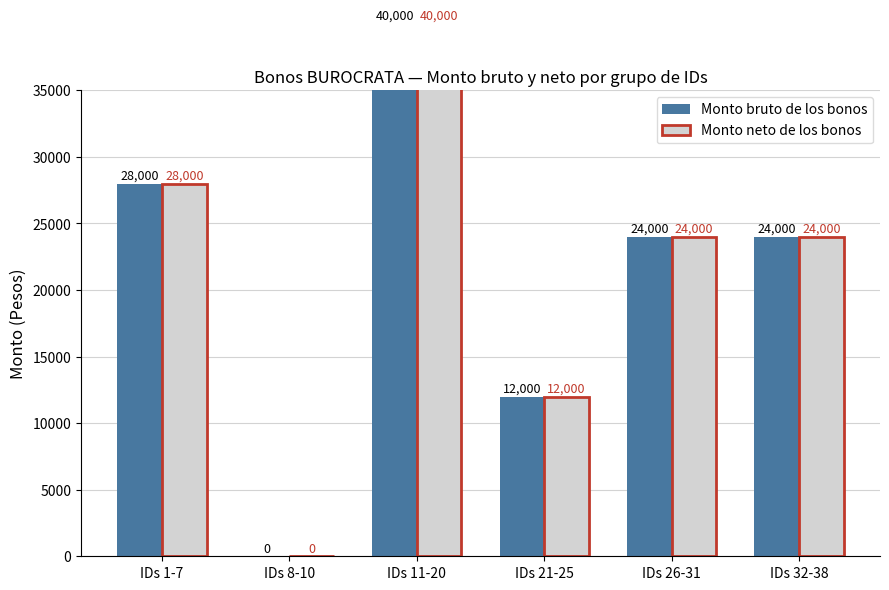

What is the total value across all series at IDs 26-31?

48000